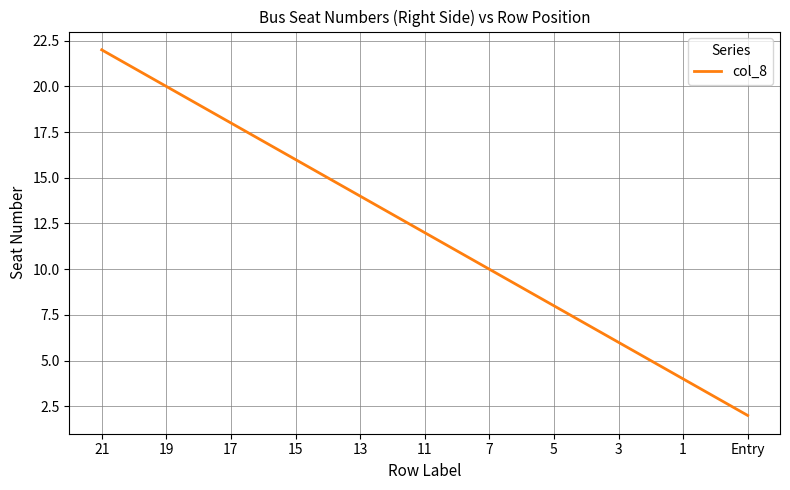

The value at 1 is 4. True or false?

True